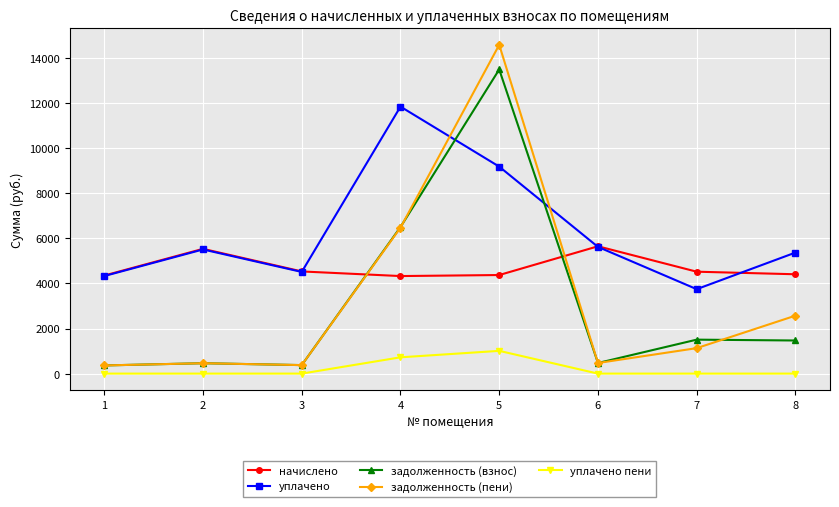

At how many categories does at least one series exceed 6291?

2